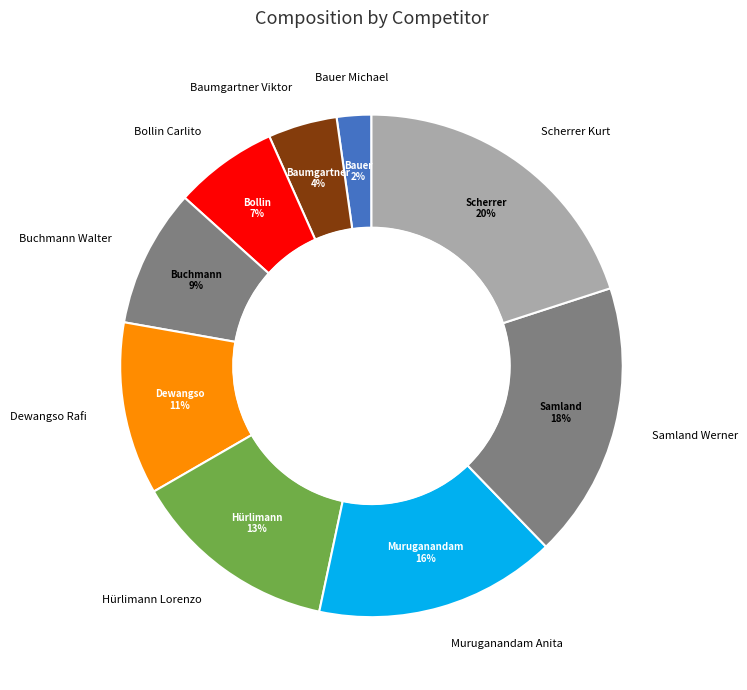

How many slices are in this pie chart?

9